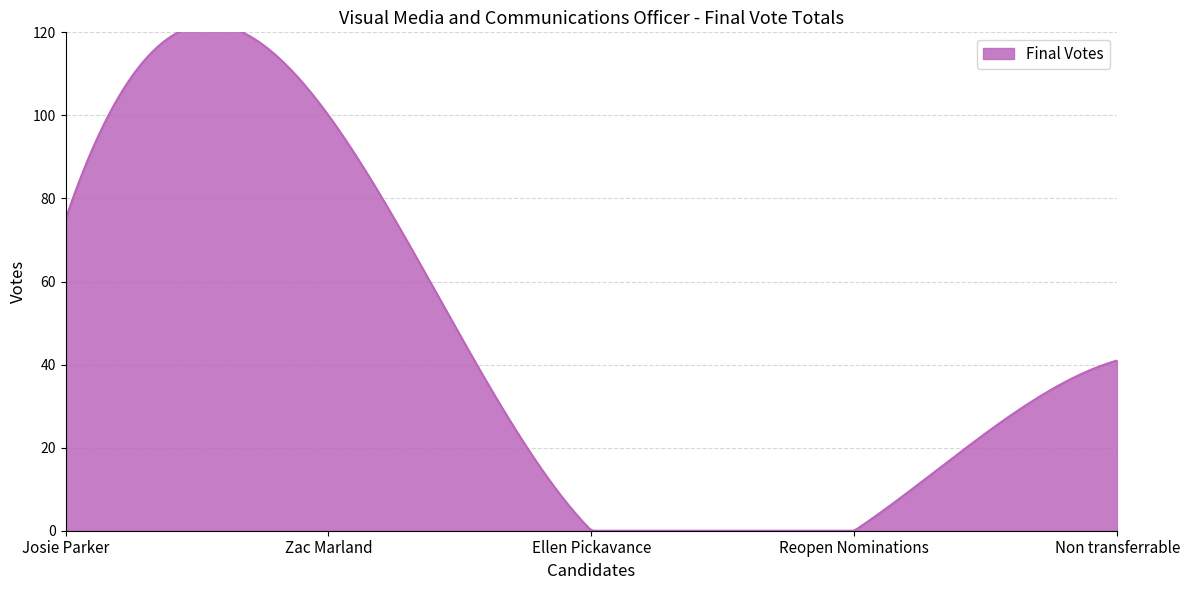

What is the maximum value shown in the chart?

100